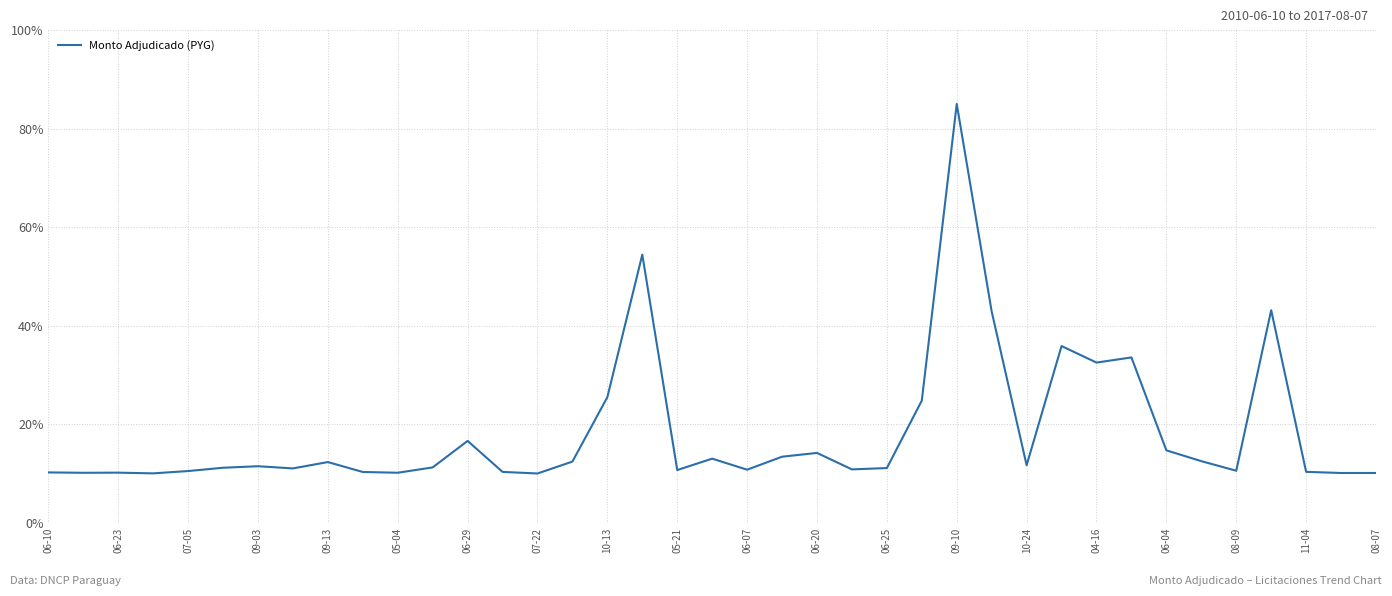

What is the greatest value displayed?

85.0